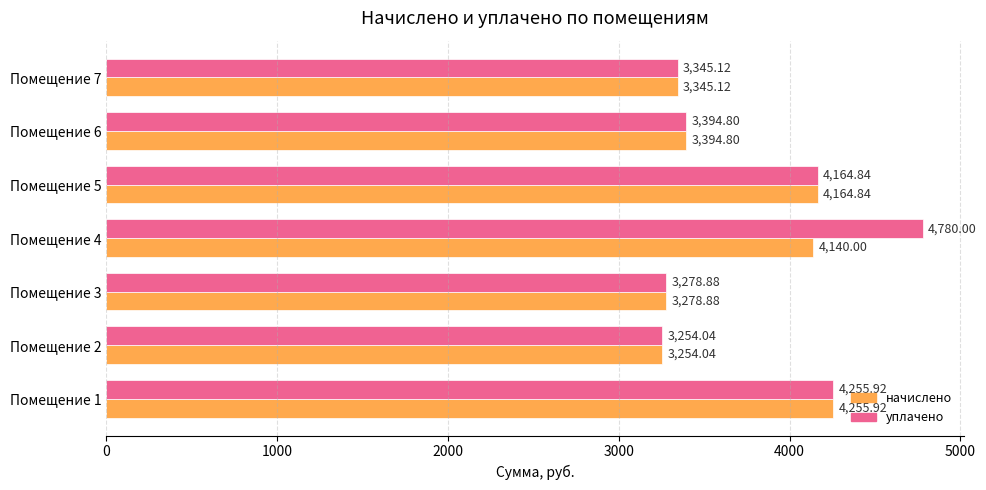

At which category is the sum across all series the highest?

Помещение 4